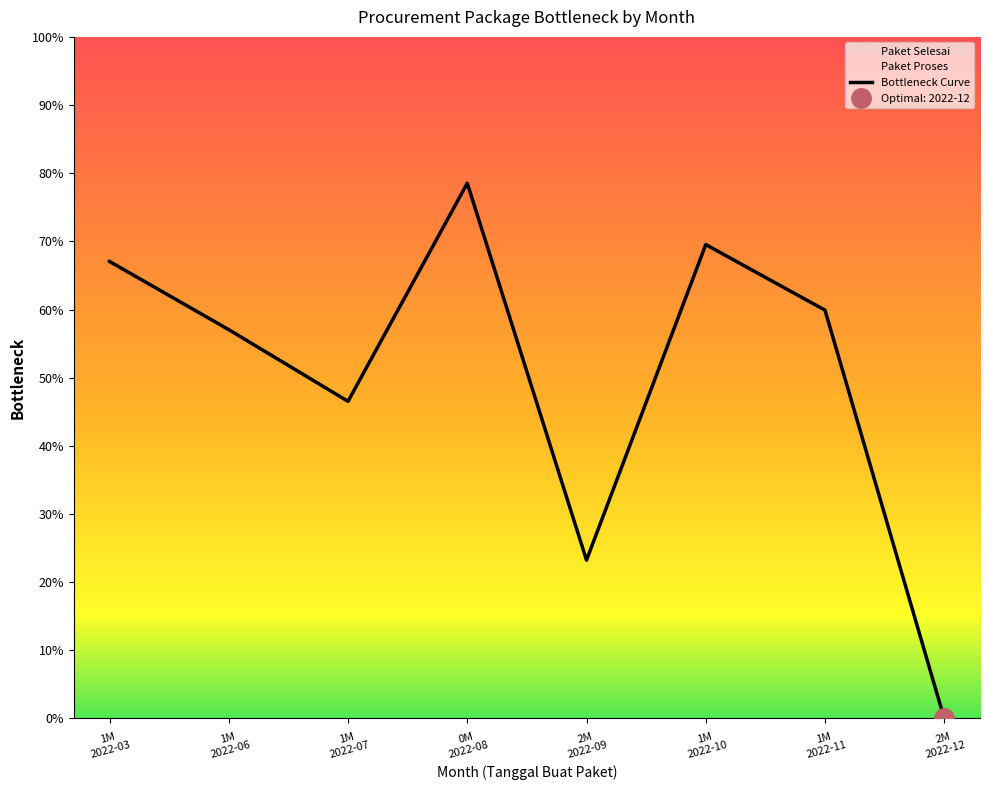

Where is the first local minimum?

1M
2022-07